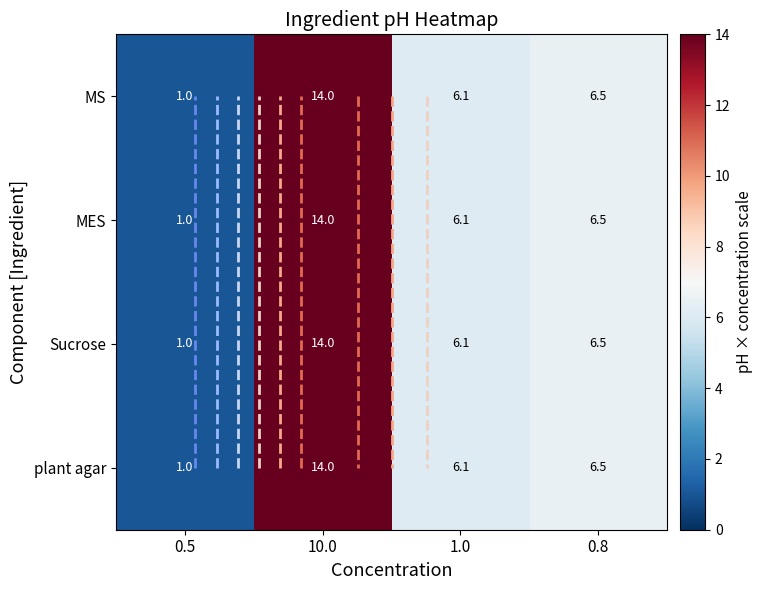

At which category is the sum across all series the highest?

10.0